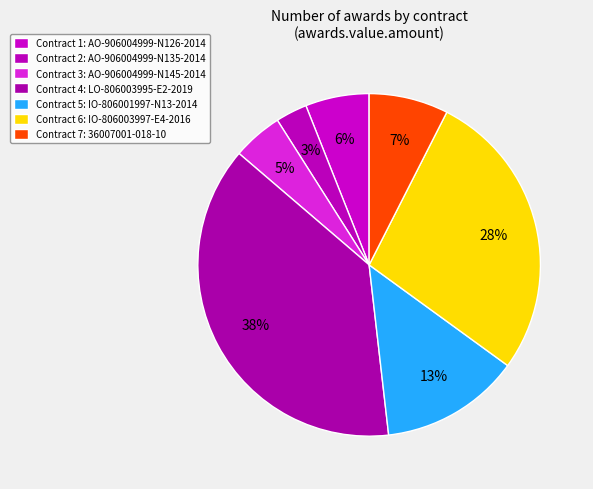

How many segments does this pie chart have?

7